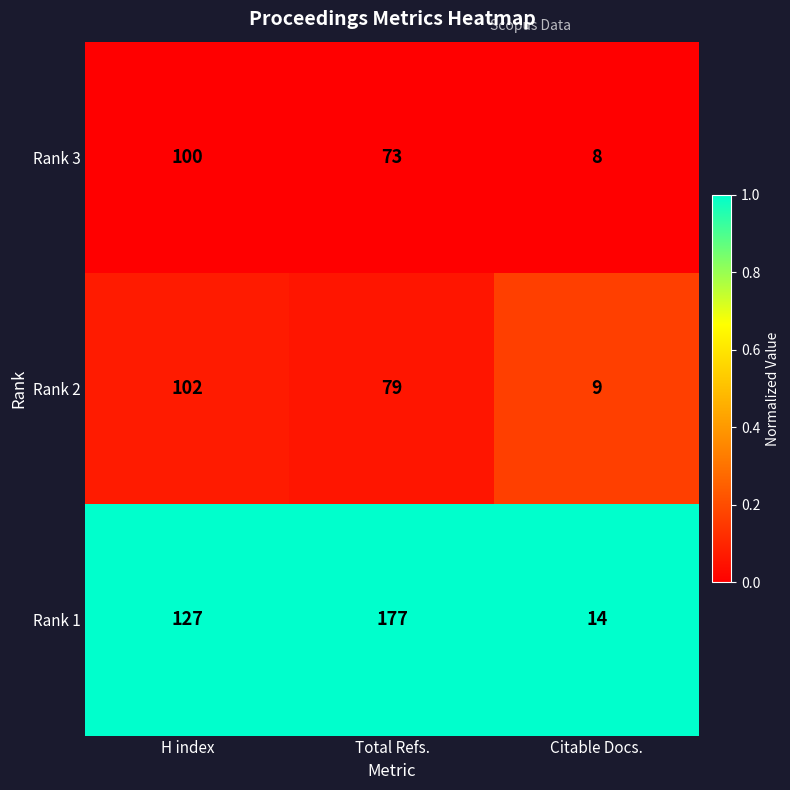

What is the total value across all series at H index?

329